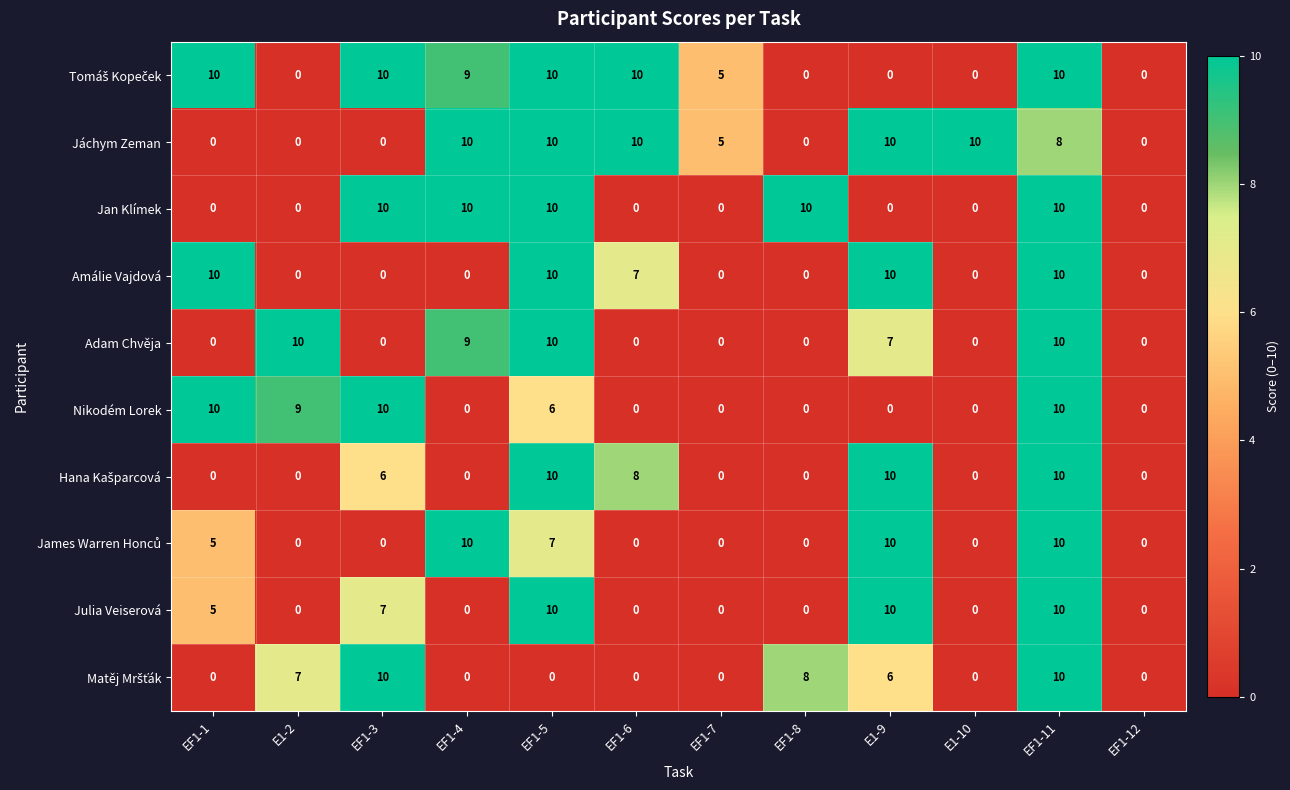

Is it true that Julia Veiserová equals 0 at EF1-8?

True